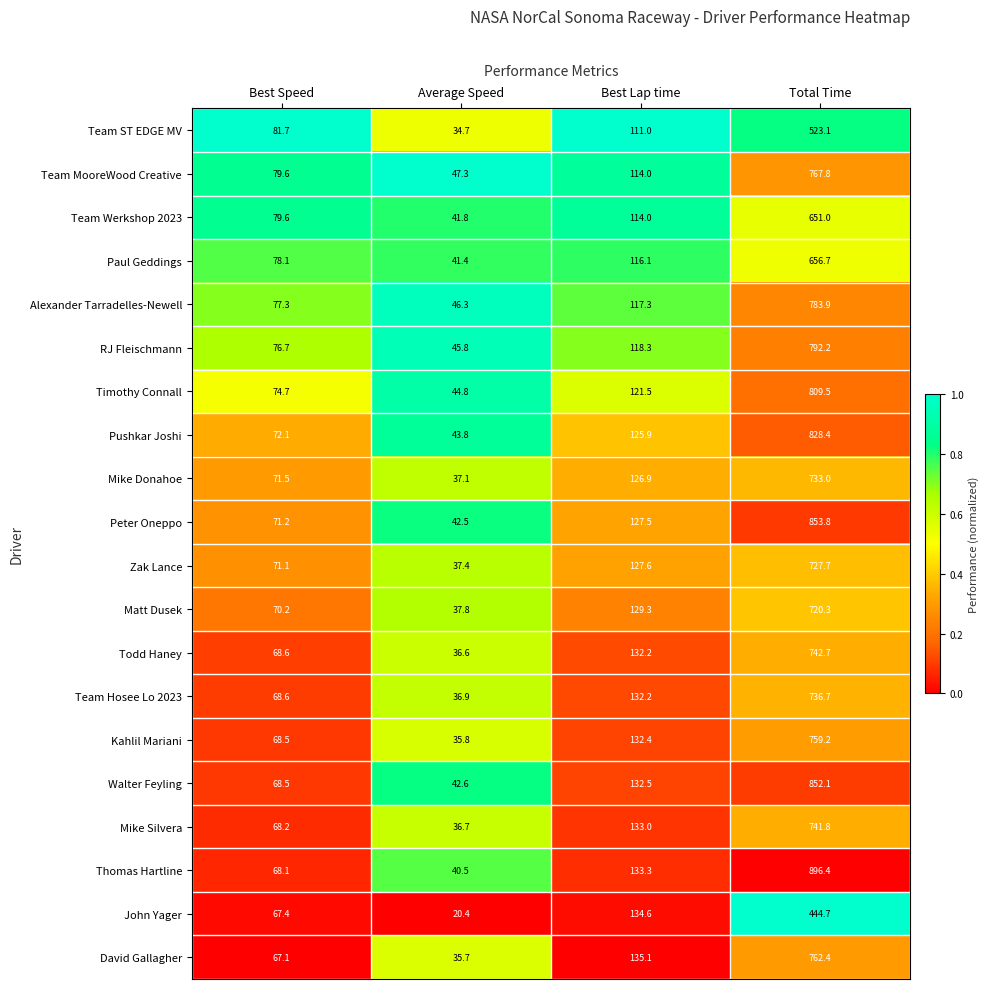

Which series has the largest total across all categories?

Thomas Hartline